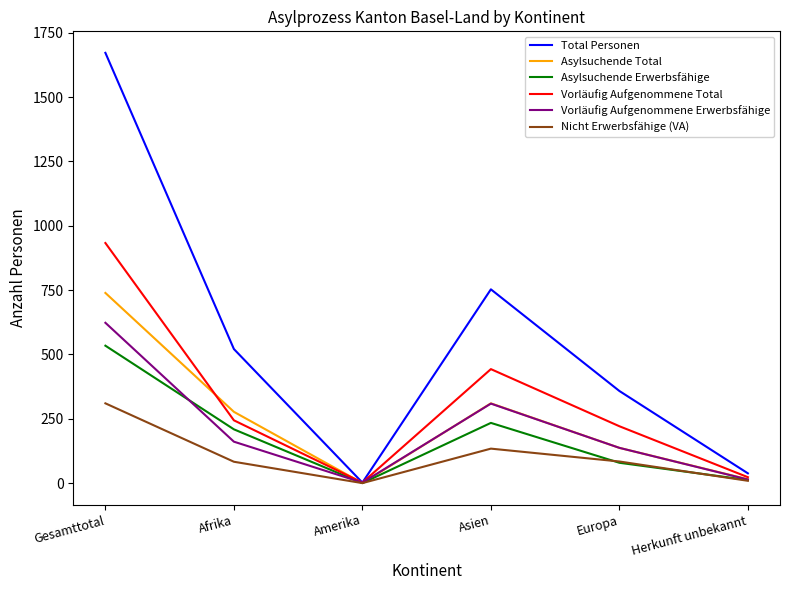

Where is Vorläufig Aufgenommene Total nearest to the value 467?

Asien